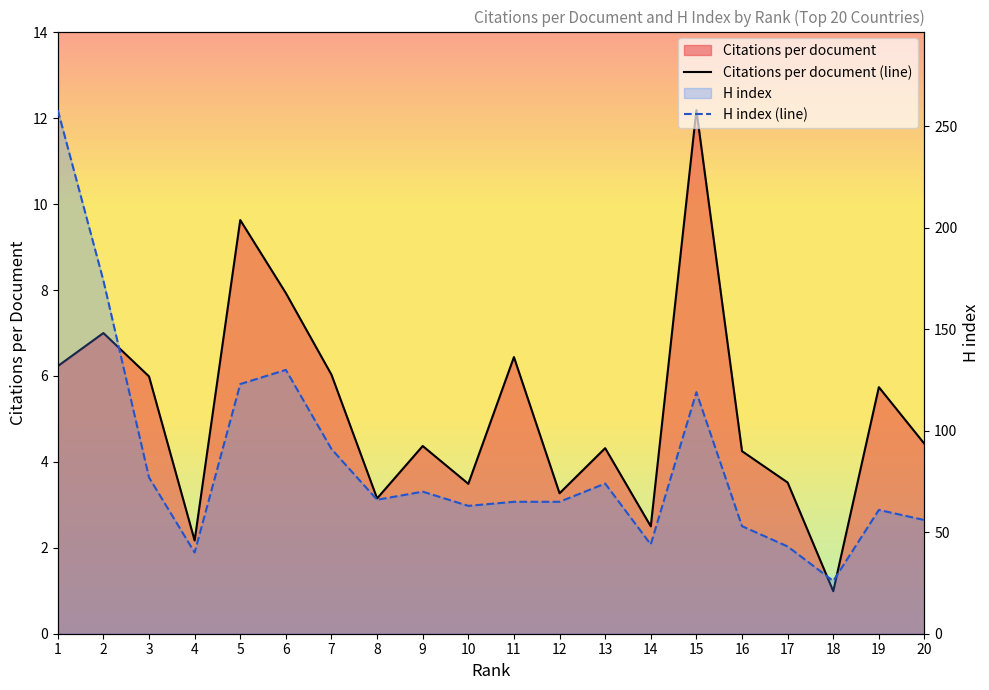

What is the value of the Citations per document point at the 4th from the left?

2.2